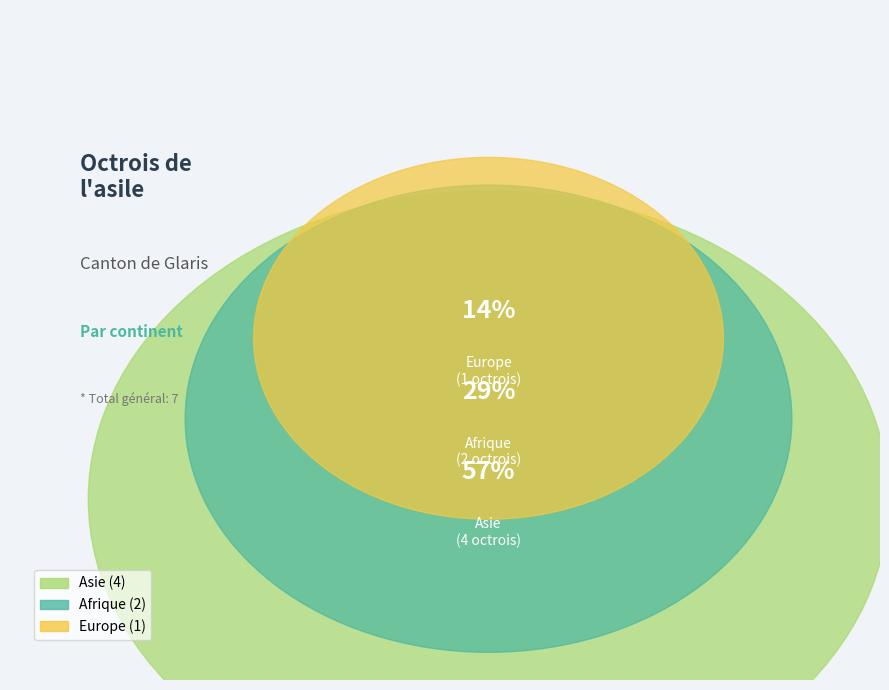

Between Europe and Asie, which is larger?

Asie